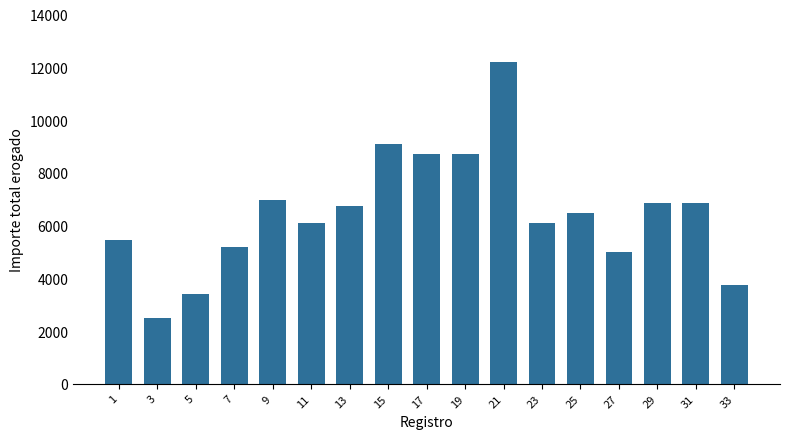

Between 19 and 3, which is larger?

19